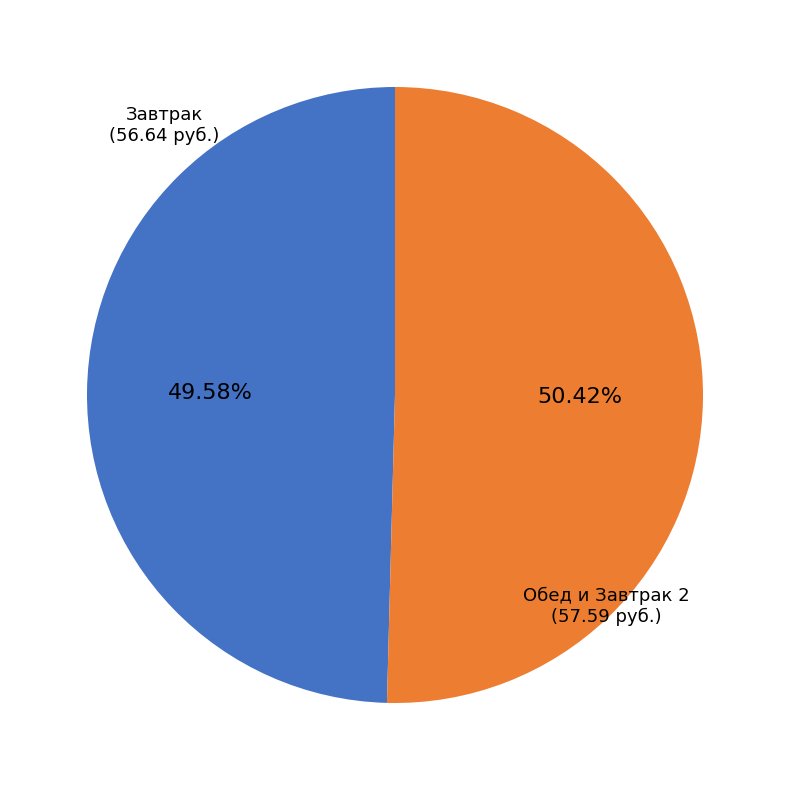

Is there a majority slice in this chart?

Yes